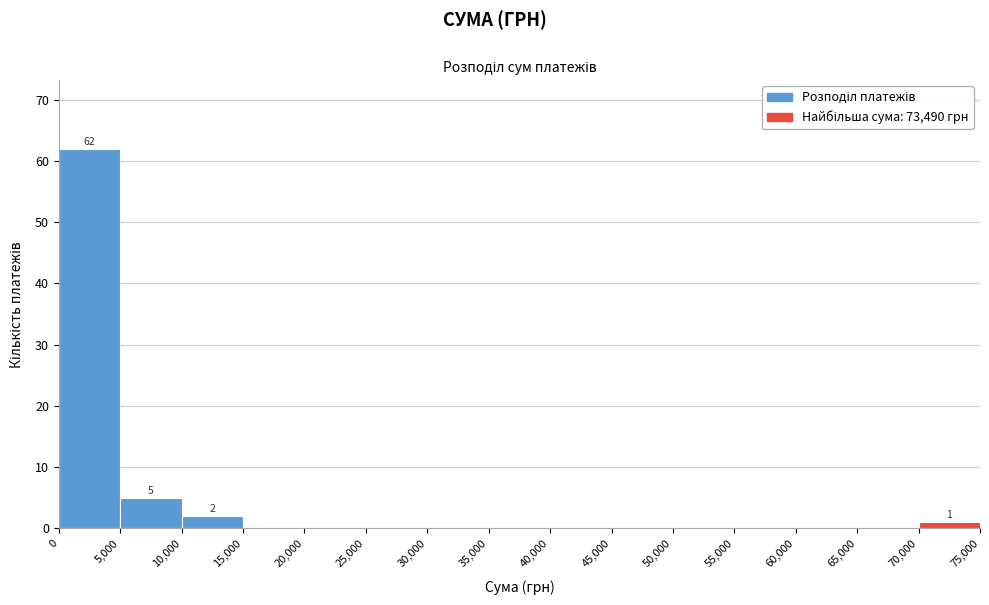

Which range on the x-axis has the tallest bar?

0 to 5,000